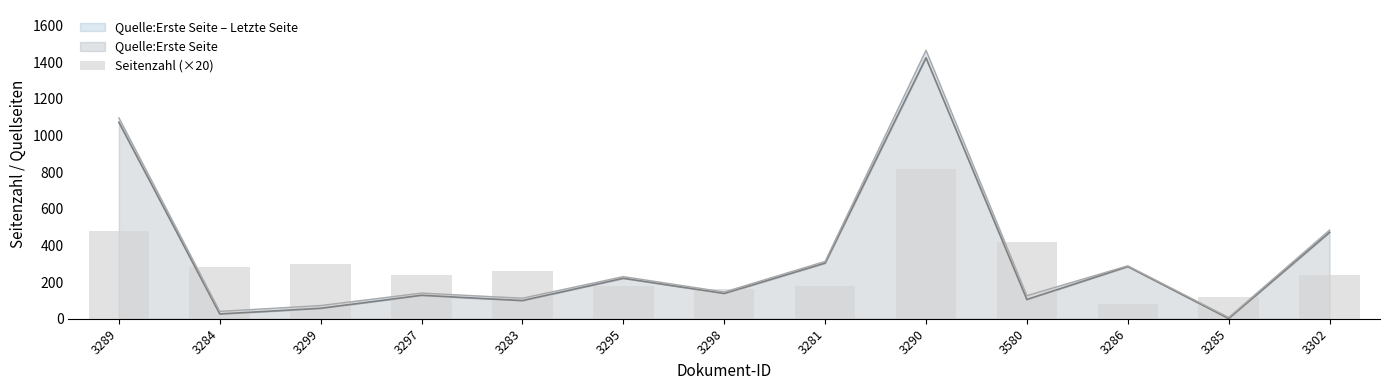

Count the number of categories in the chart.

13